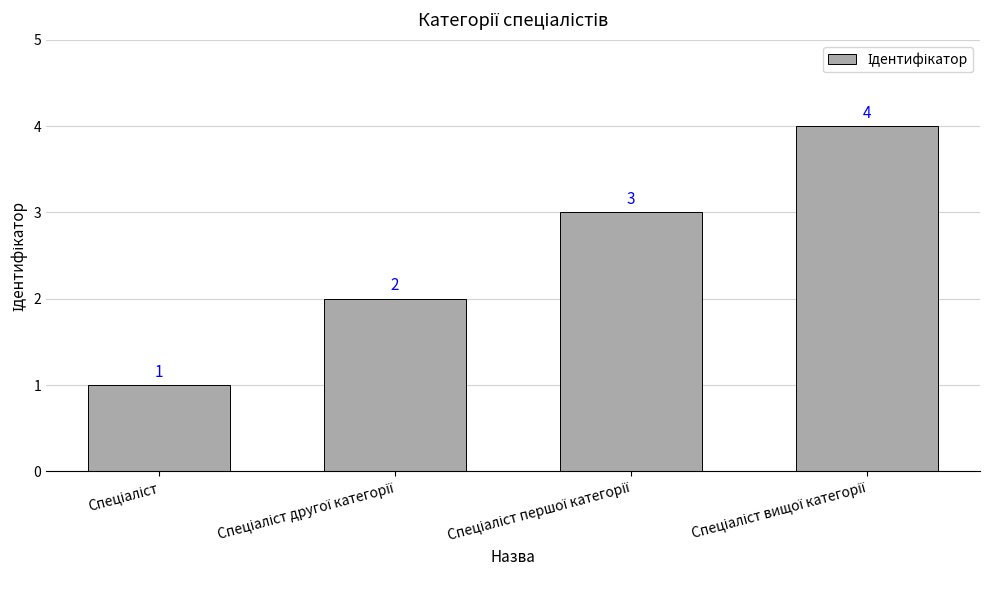

What is the value of the 4th bar from the left?

4